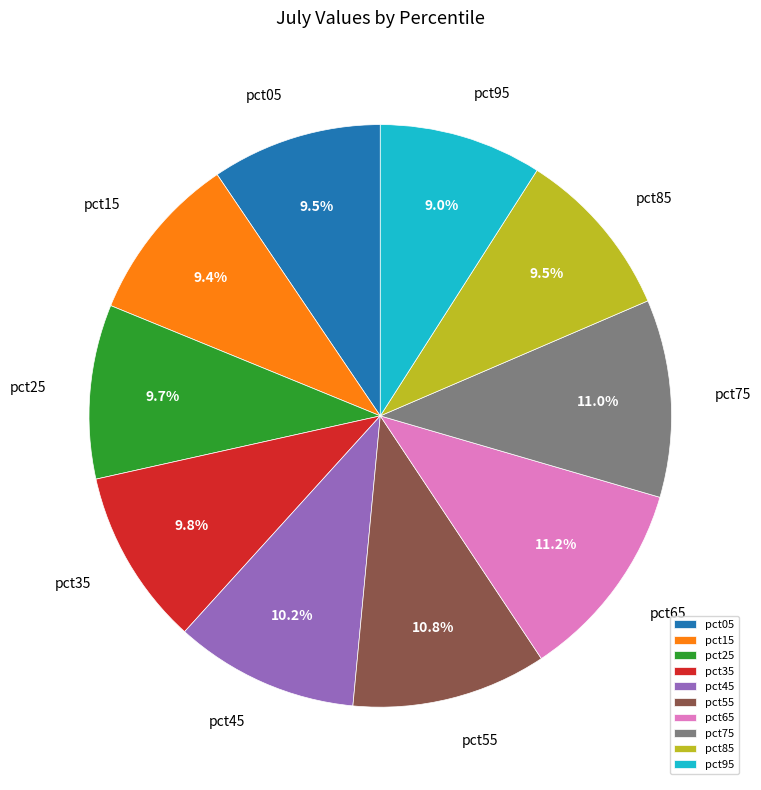

Count the number of slices in the pie.

10